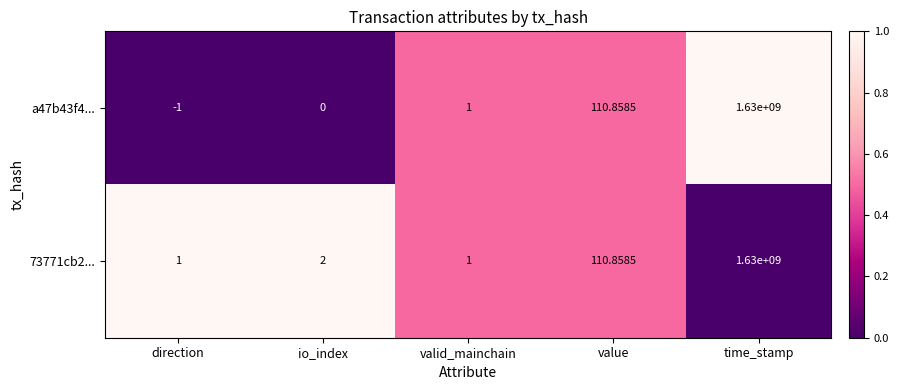

Which series has the largest range (max minus min)?

a47b43f4...